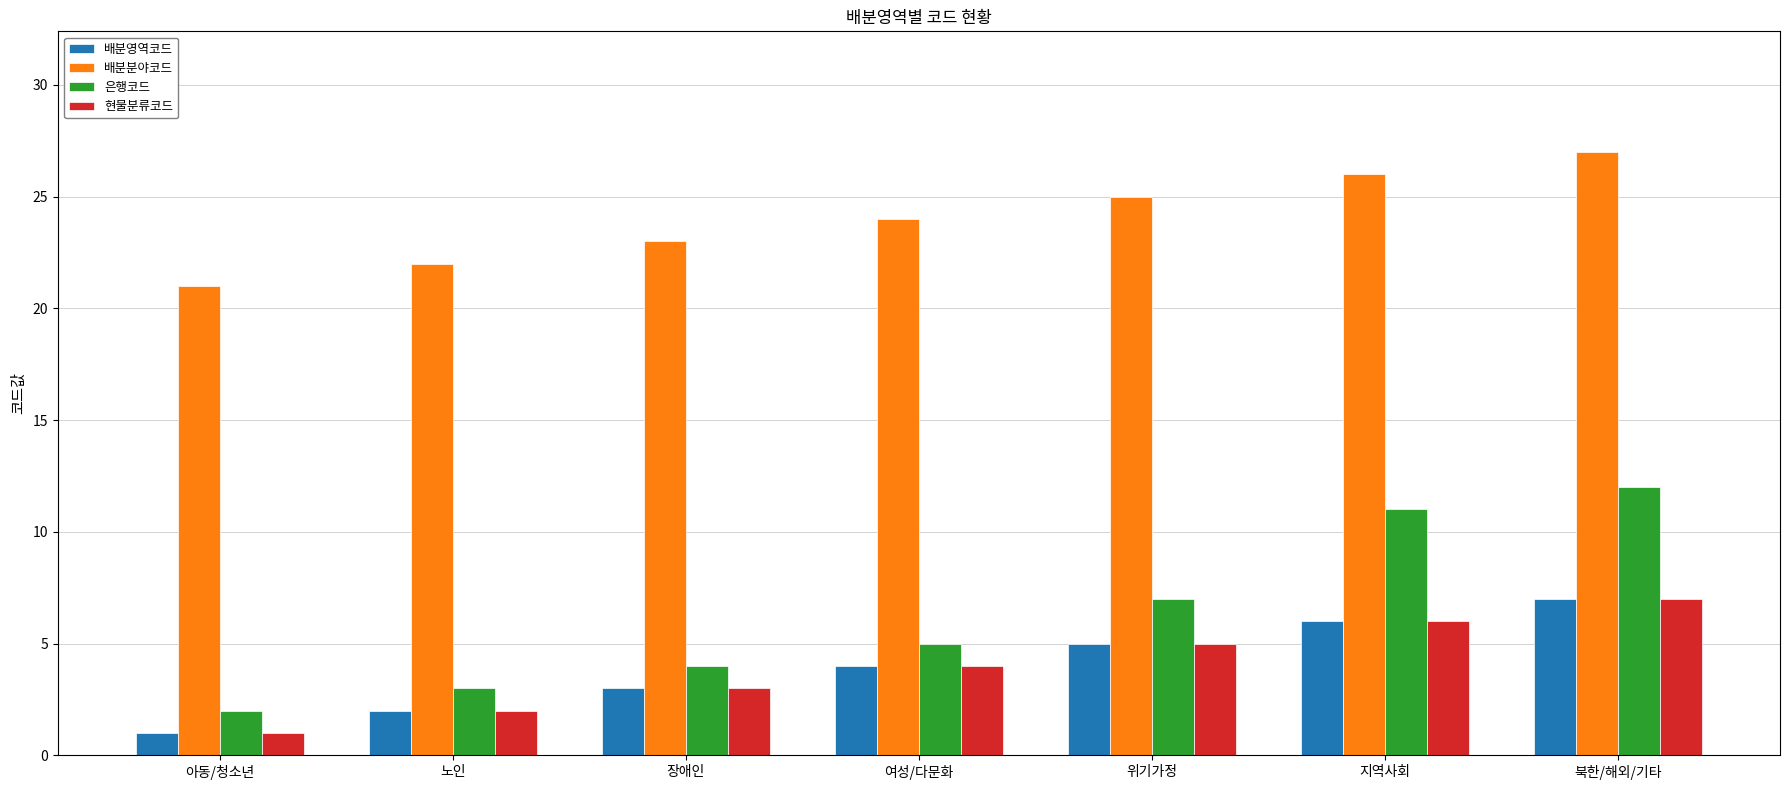

What is the value of the 배분영역코드 bar at the 1st from the left?

1